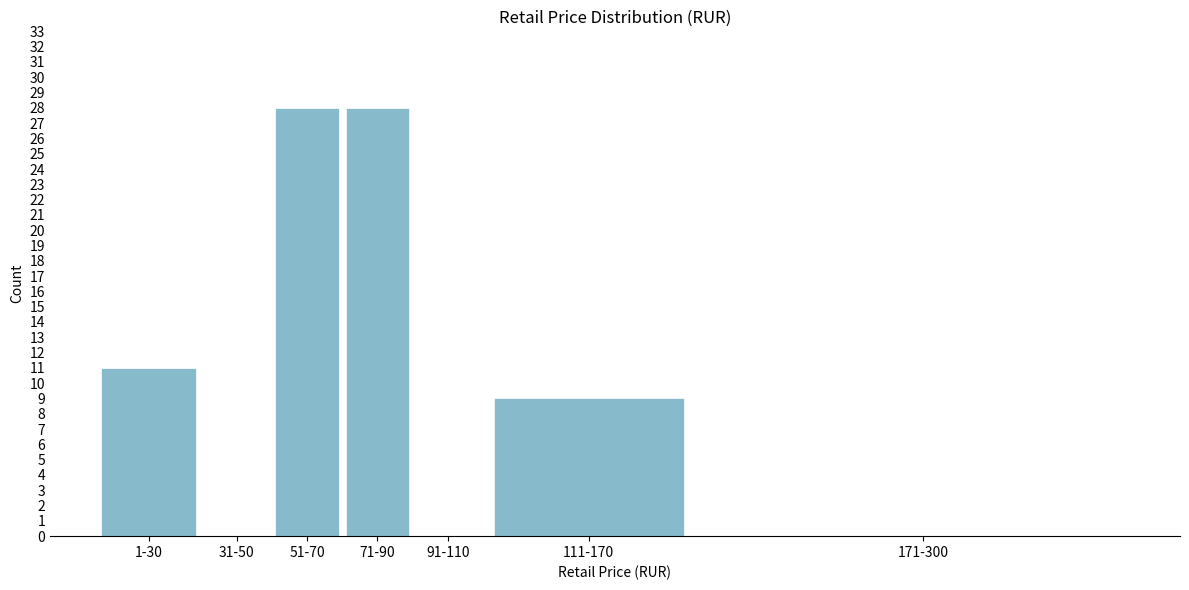

Reading left to right, transcribe all the data shown in this chart.

1-30=11	31-50=0	51-70=28	71-90=28	91-110=0	111-170=9	171-300=0